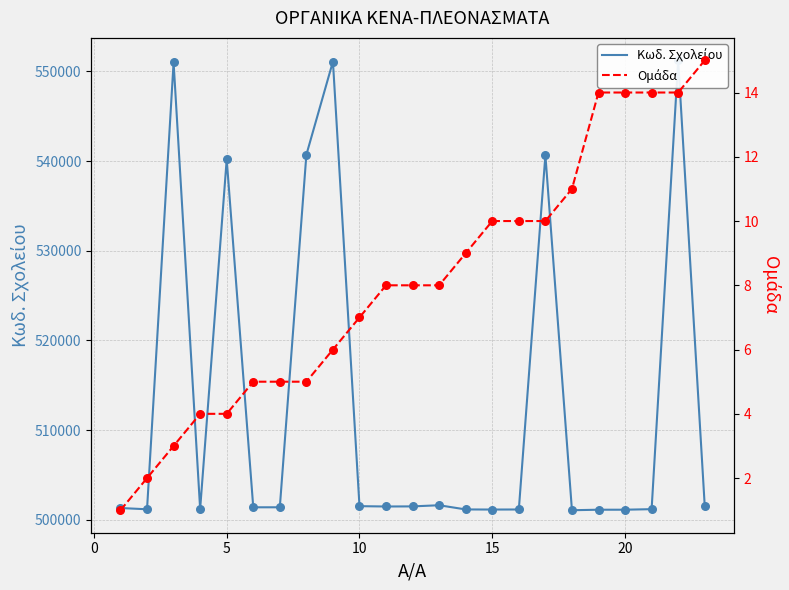

Which series reaches the minimum Y coordinate?

Ομάδα